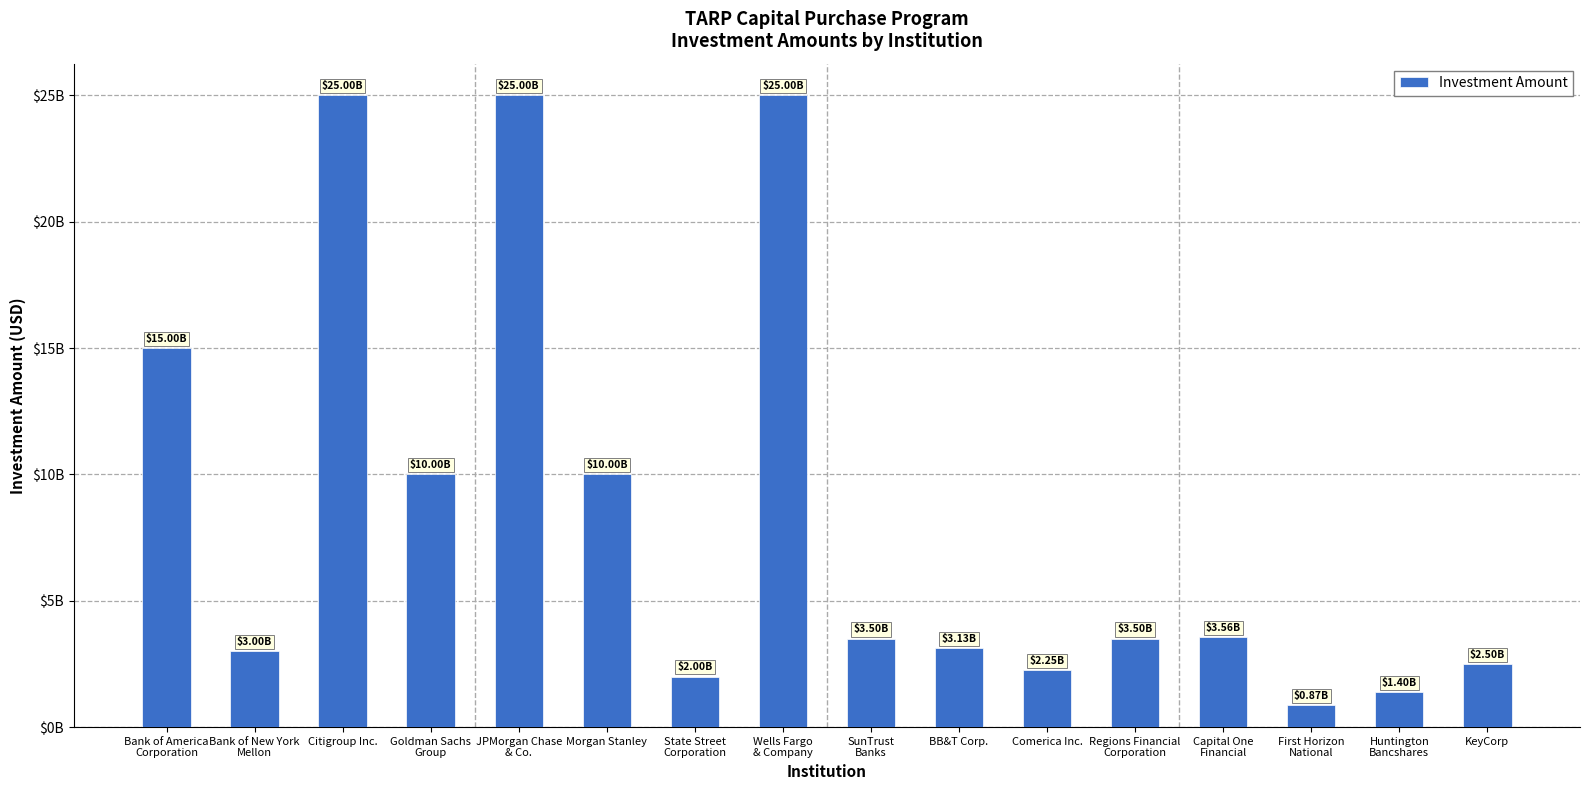

What is the smallest value displayed?

866540000